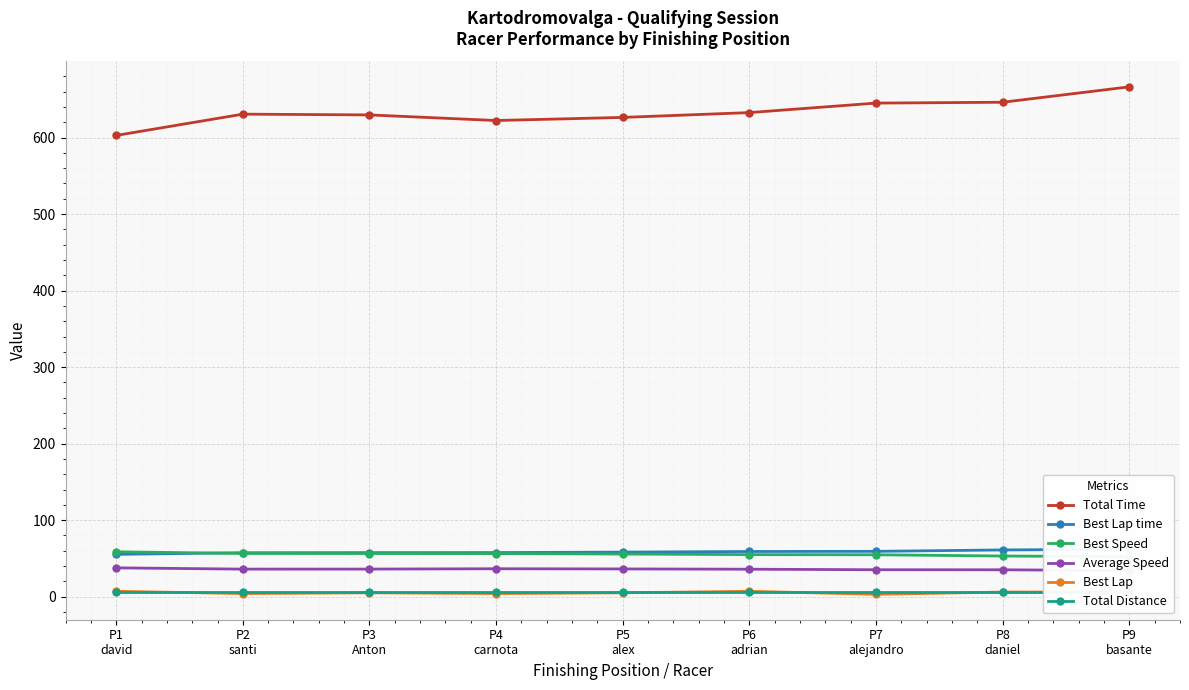

What is the sum of all Total Distance values?

56.7